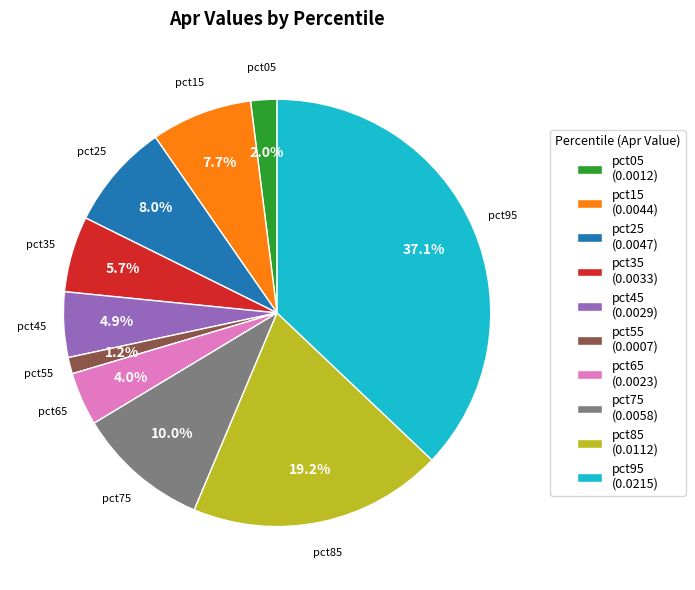

To the nearest percent, what is the average slice percentage?

10%